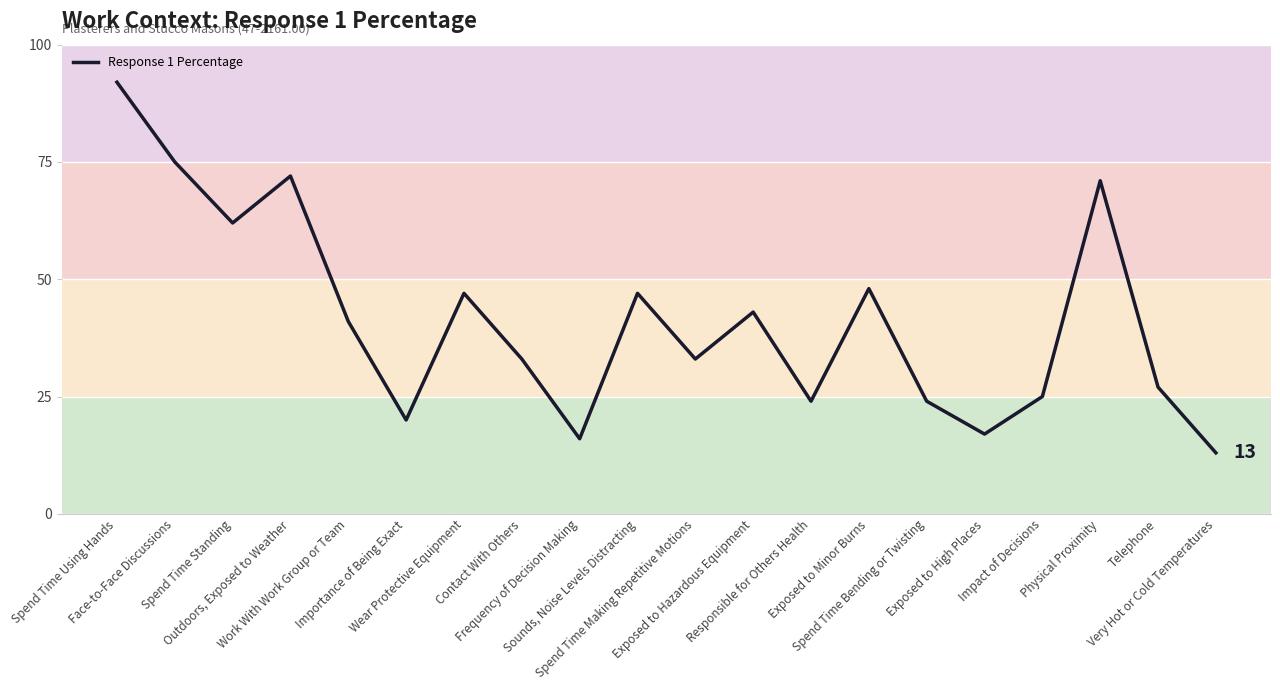

What is the smallest value displayed?

13